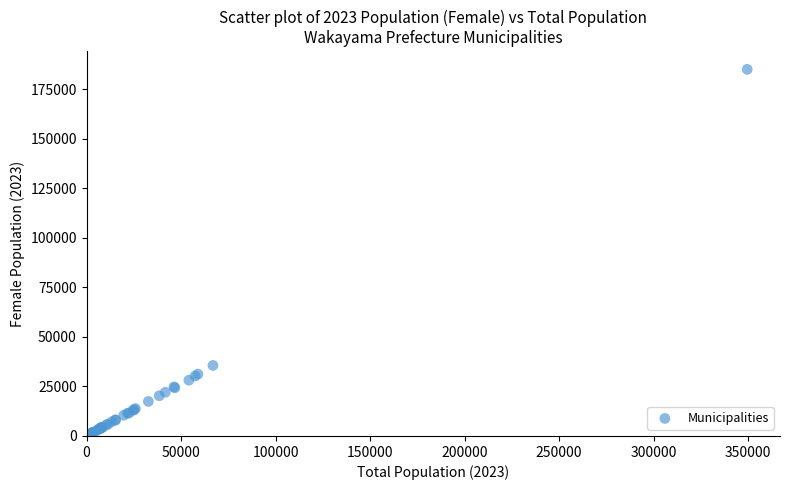

What Y value in the scatter plot is closest to 93174?

35622